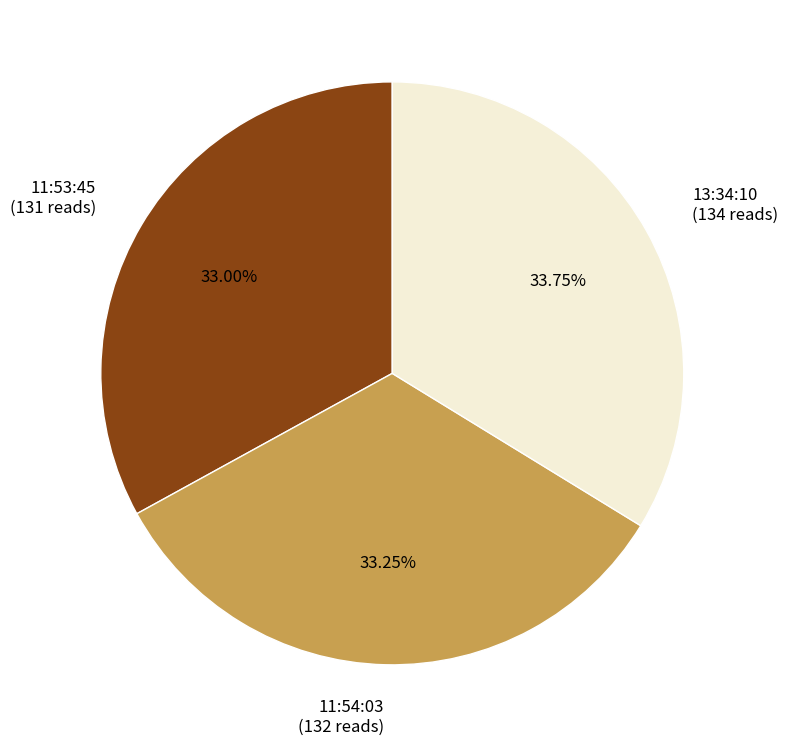

Is the sum of 11:53:45 (131 reads) and 11:54:03 (132 reads) greater than half?

Yes